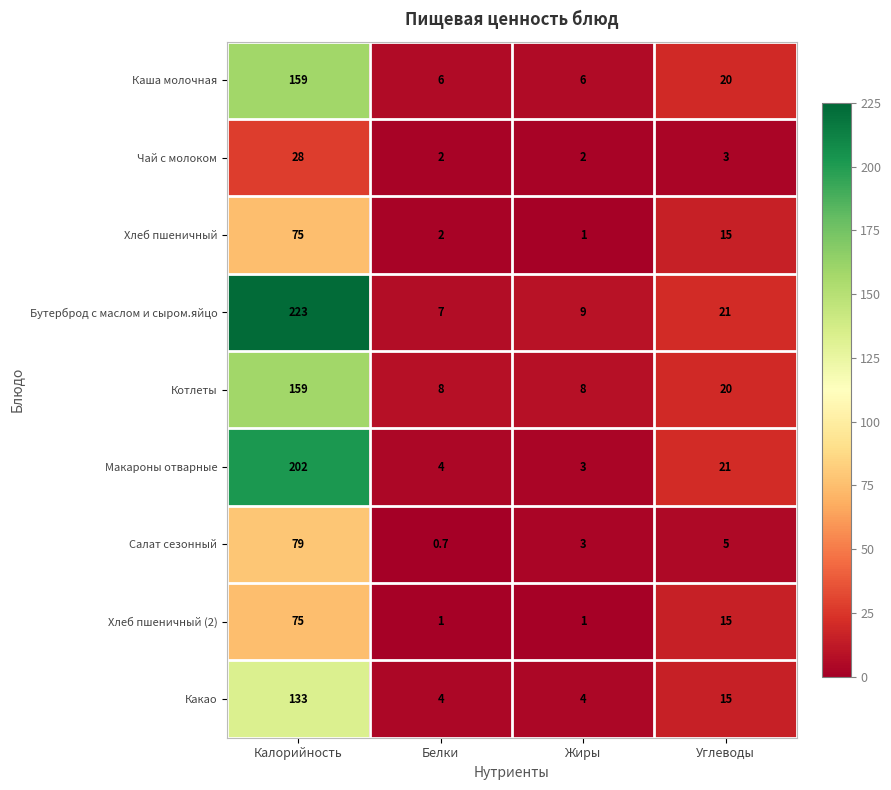

At which category is the sum across all series the highest?

Калорийность